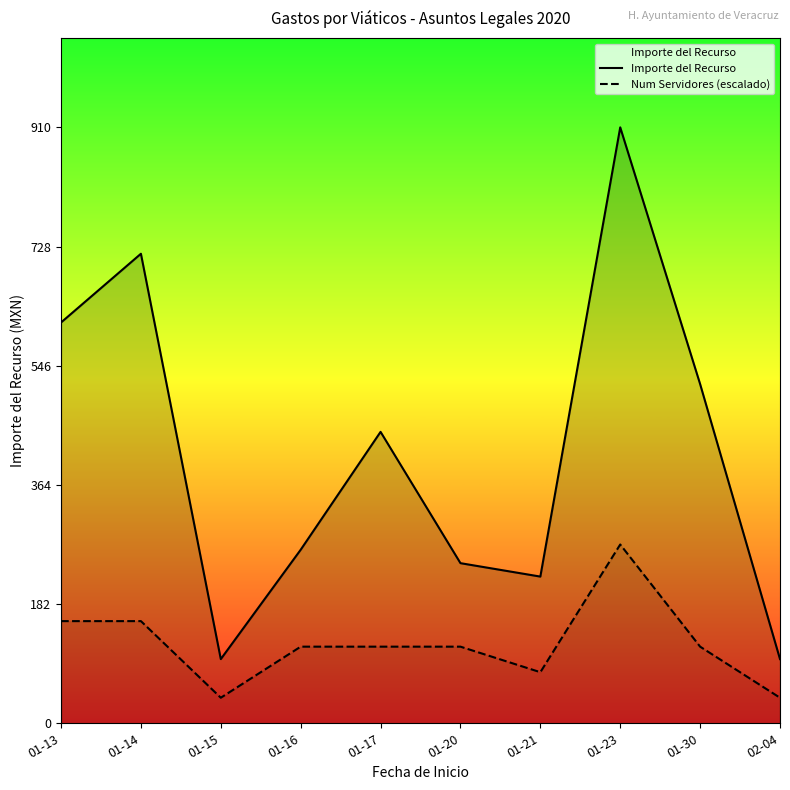

Rank the series by their average value, from highest to lowest.

Importe del Recurso, Num Servidores (escalado)